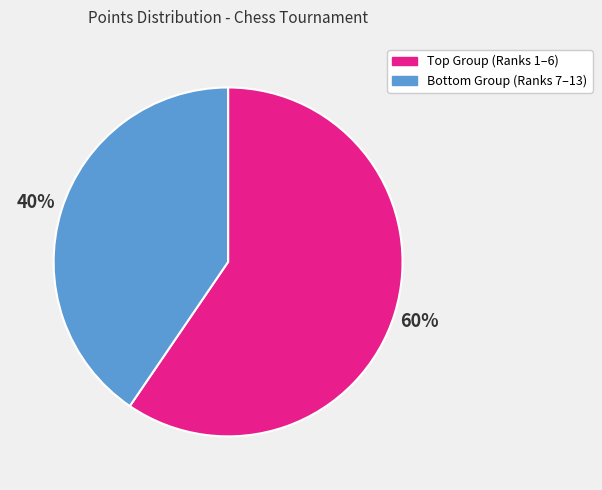

To the nearest percent, what is the average slice percentage?

50%